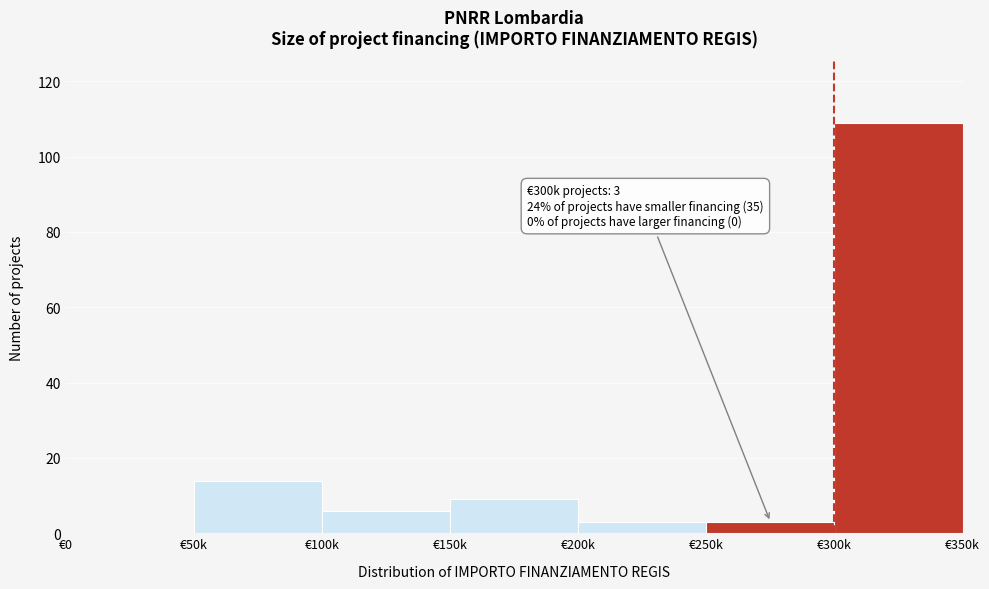

Reading right to left, what are all the values shown in this chart?

€300k=109	€250k=3	€200k=3	€150k=9	€100k=6	€50k=14	€0=0